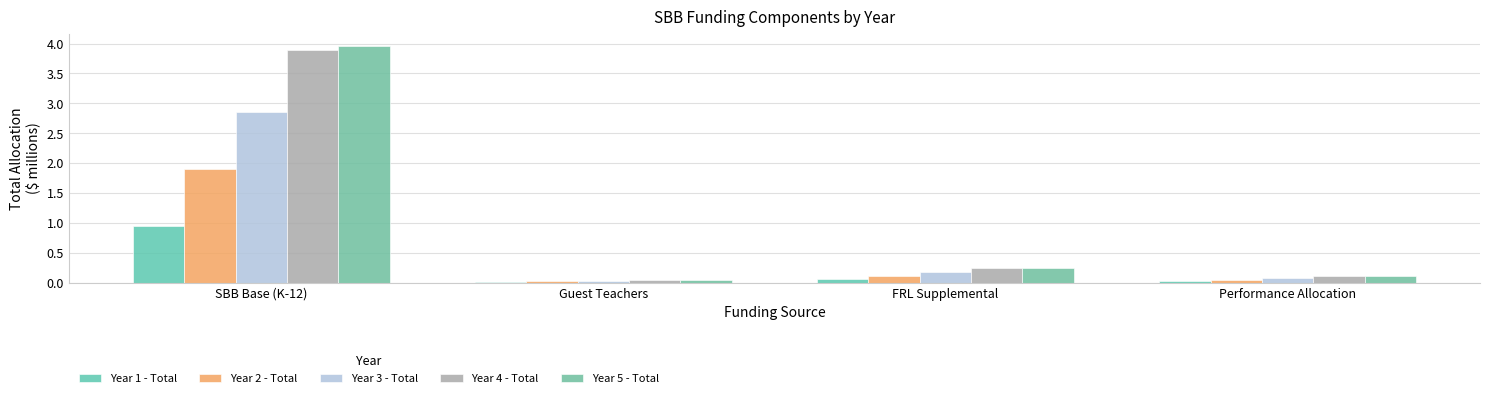

Is it true that Year 3 - Total equals 2.9 at SBB Base (K-12)?

True